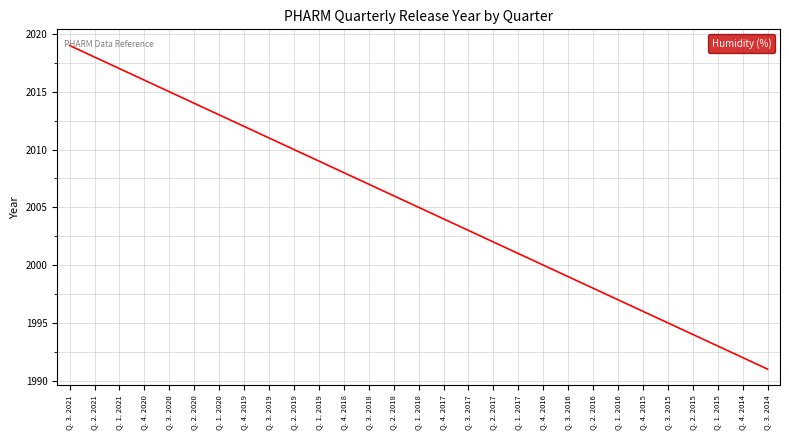

List the labels in order of value, smallest first.

Q. 3. 2014, Q. 4. 2014, Q. 1. 2015, Q. 2. 2015, Q. 3. 2015, Q. 4. 2015, Q. 1. 2016, Q. 2. 2016, Q. 3. 2016, Q. 4. 2016, Q. 1. 2017, Q. 2. 2017, Q. 3. 2017, Q. 4. 2017, Q. 1. 2018, Q. 2. 2018, Q. 3. 2018, Q. 4. 2018, Q. 1. 2019, Q. 2. 2019, Q. 3. 2019, Q. 4. 2019, Q. 1. 2020, Q. 2. 2020, Q. 3. 2020, Q. 4. 2020, Q. 1. 2021, Q. 2. 2021, Q. 3. 2021